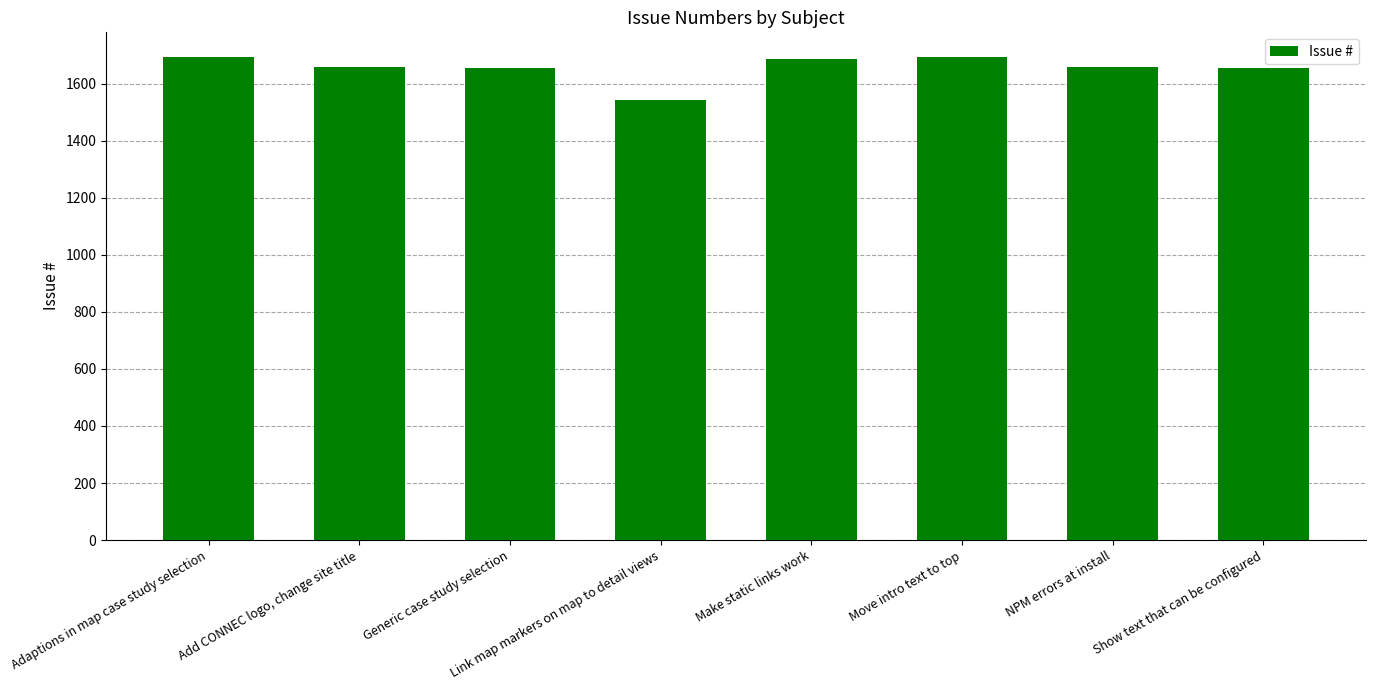

What is the greatest value displayed?

1695